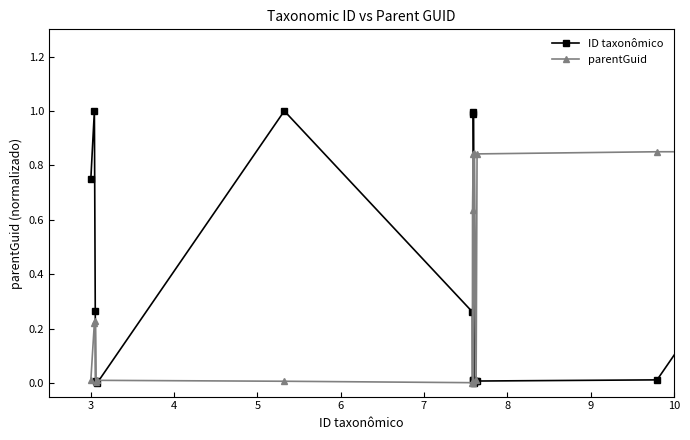

What are all the series names shown in the legend?

ID taxonômico, parentGuid